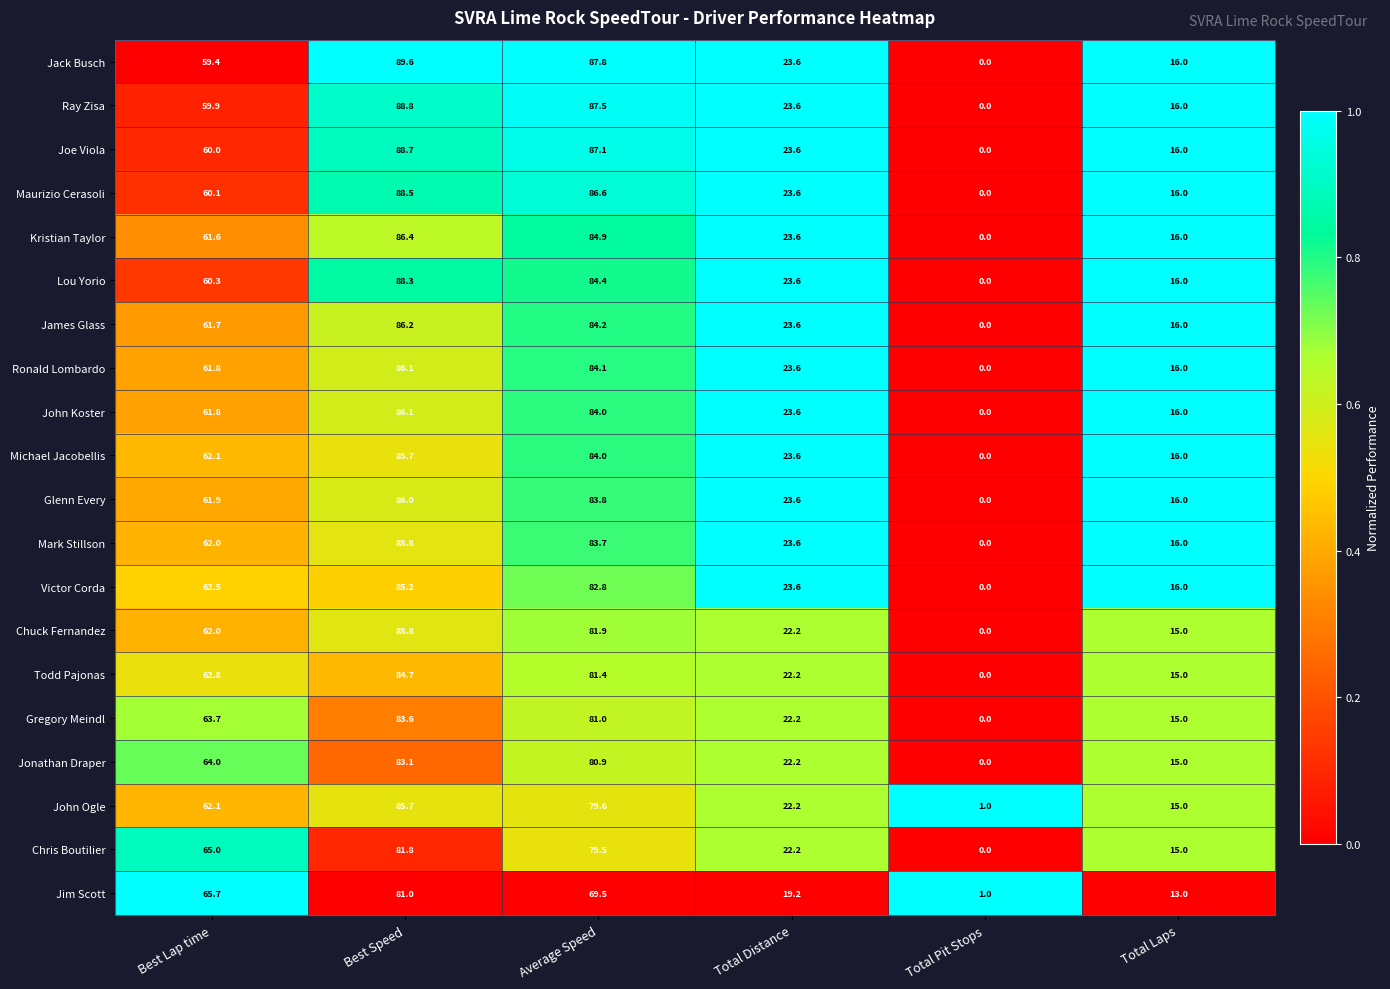

What is the difference between the maximum and minimum values in the James Glass series?

86.2